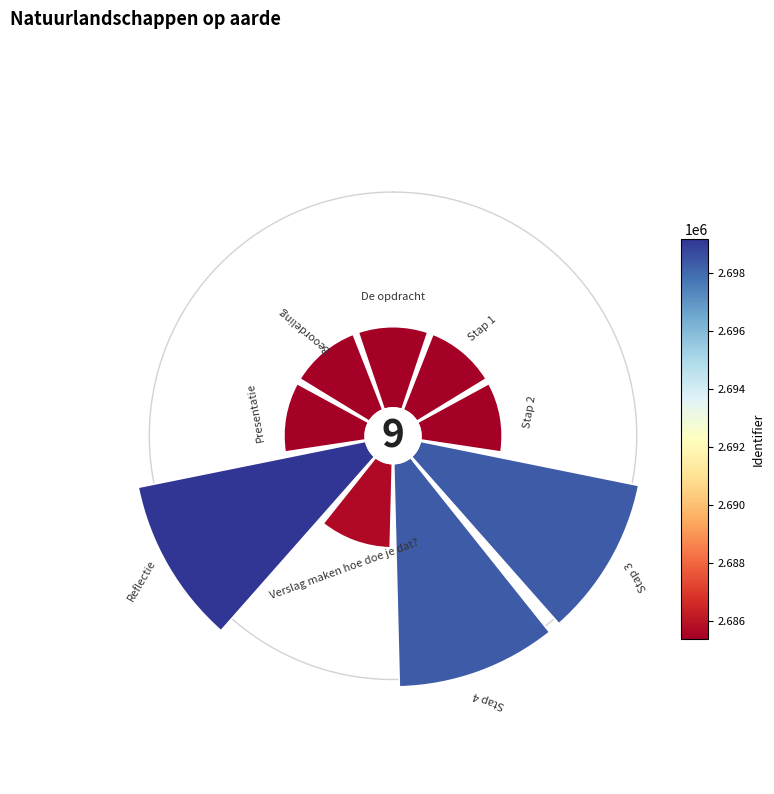

To the nearest percent, what percentage of the pie is 45°?

7%